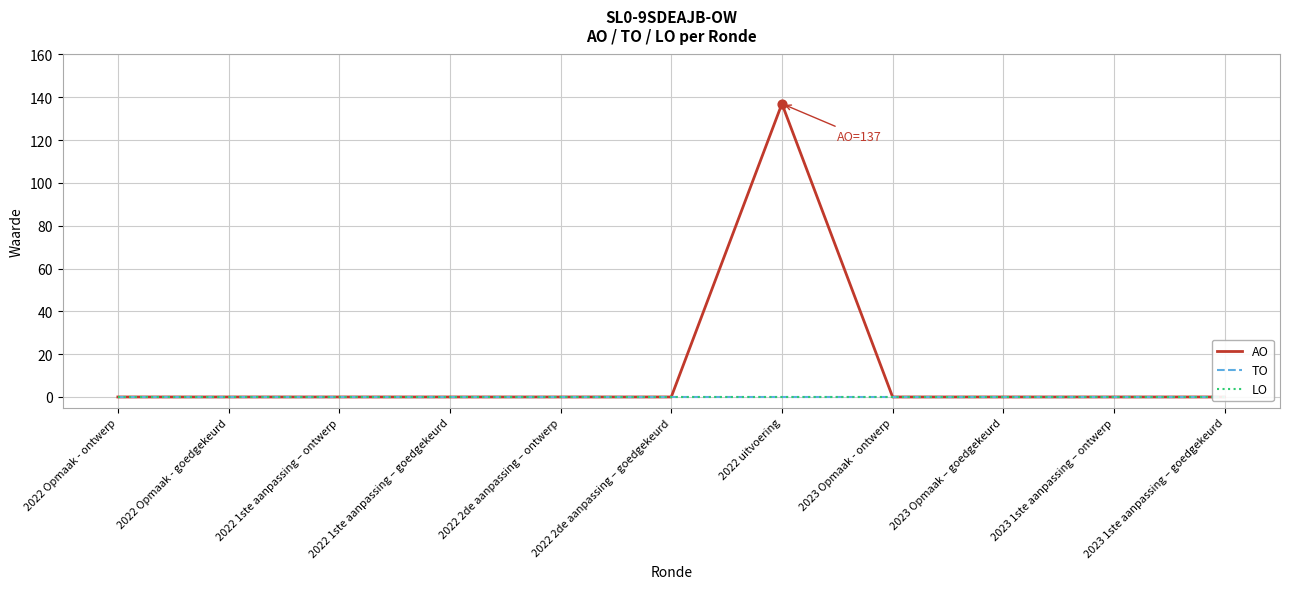

Which series contains the highest Y value?

AO